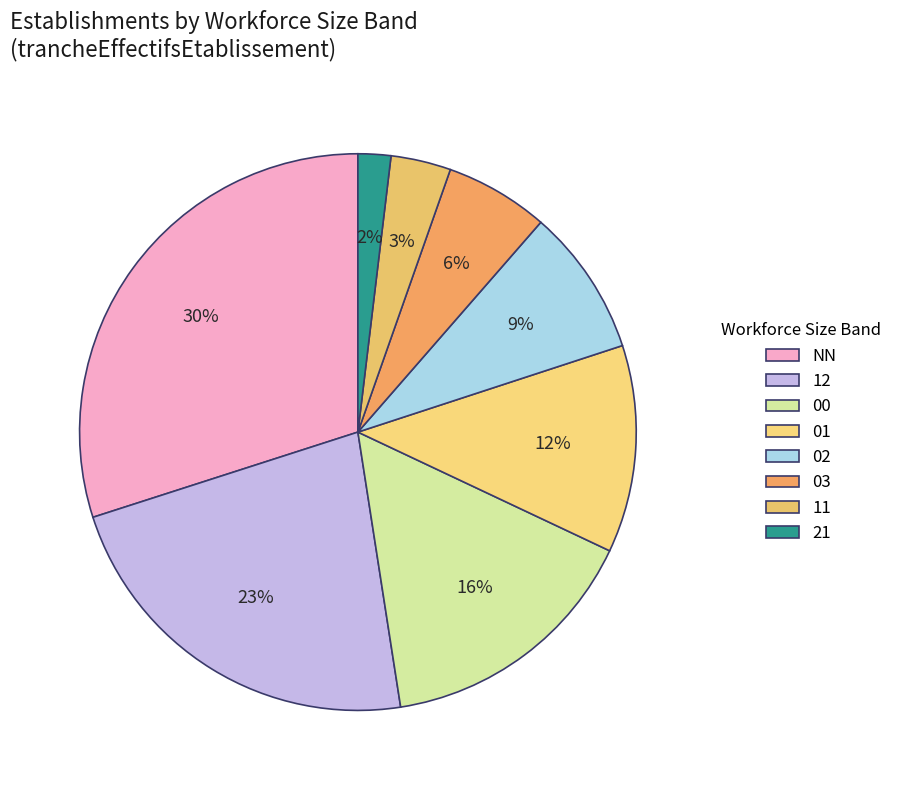

Is the sum of NN and 21 greater than half?

No